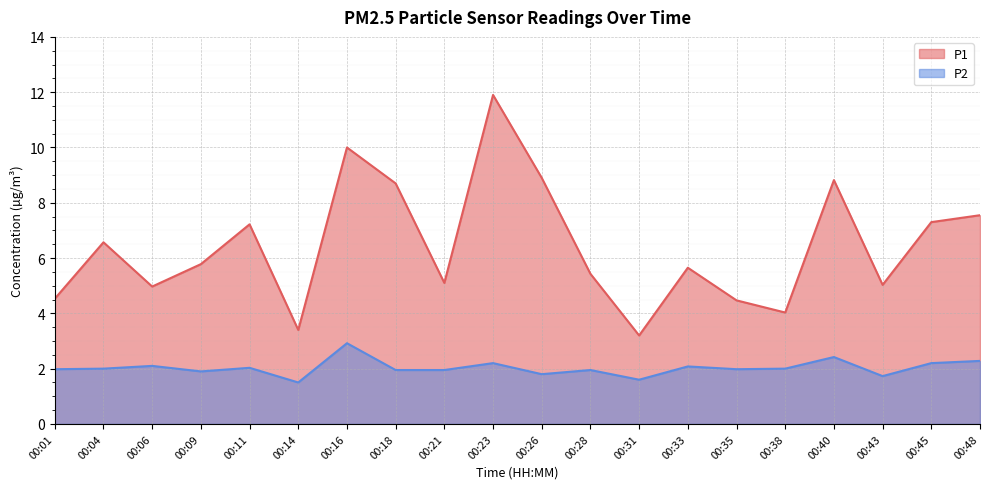

What is the spread (max minus min) of values at 00:04?

4.6